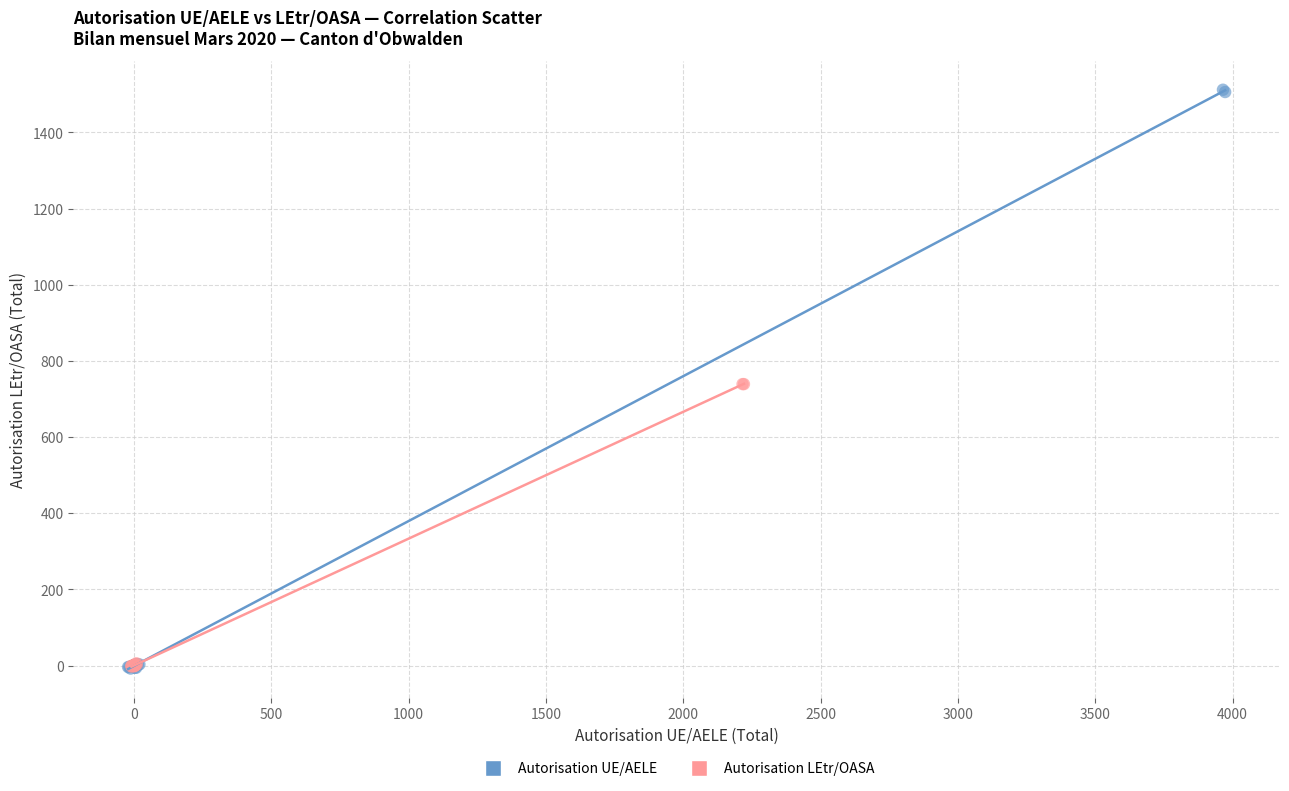

Which series contains the highest Y value?

Autorisation UE/AELE